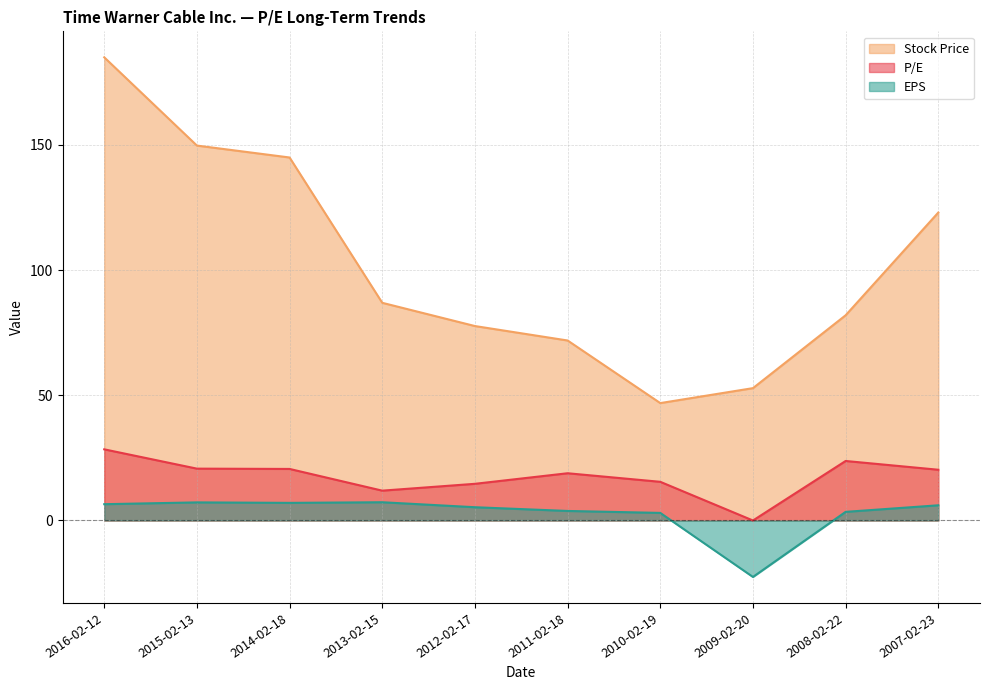

What is the minimum value shown in the chart?

-22.6